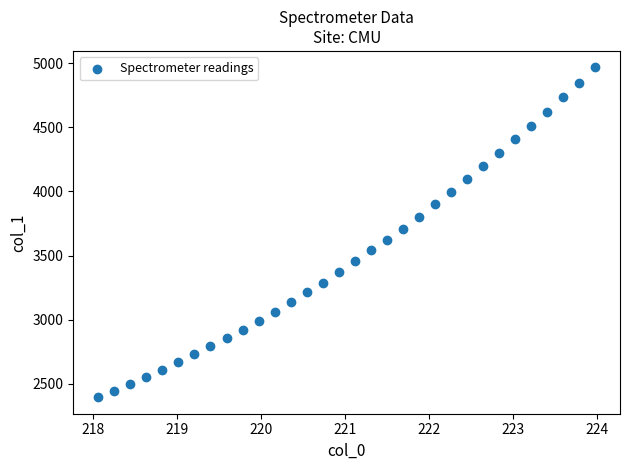

What is the range of Y values (max minus min)?

2570.0